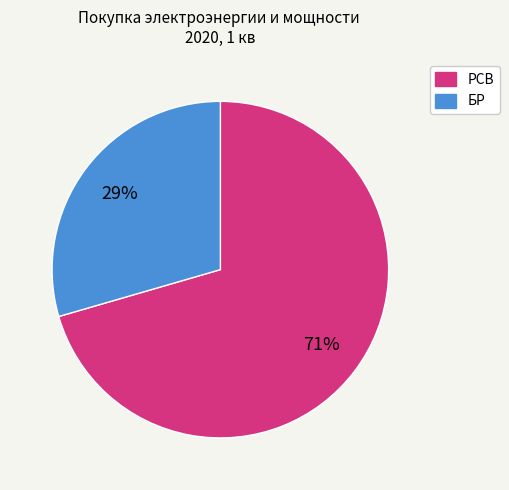

Is there any slice that represents more than half of the pie?

Yes